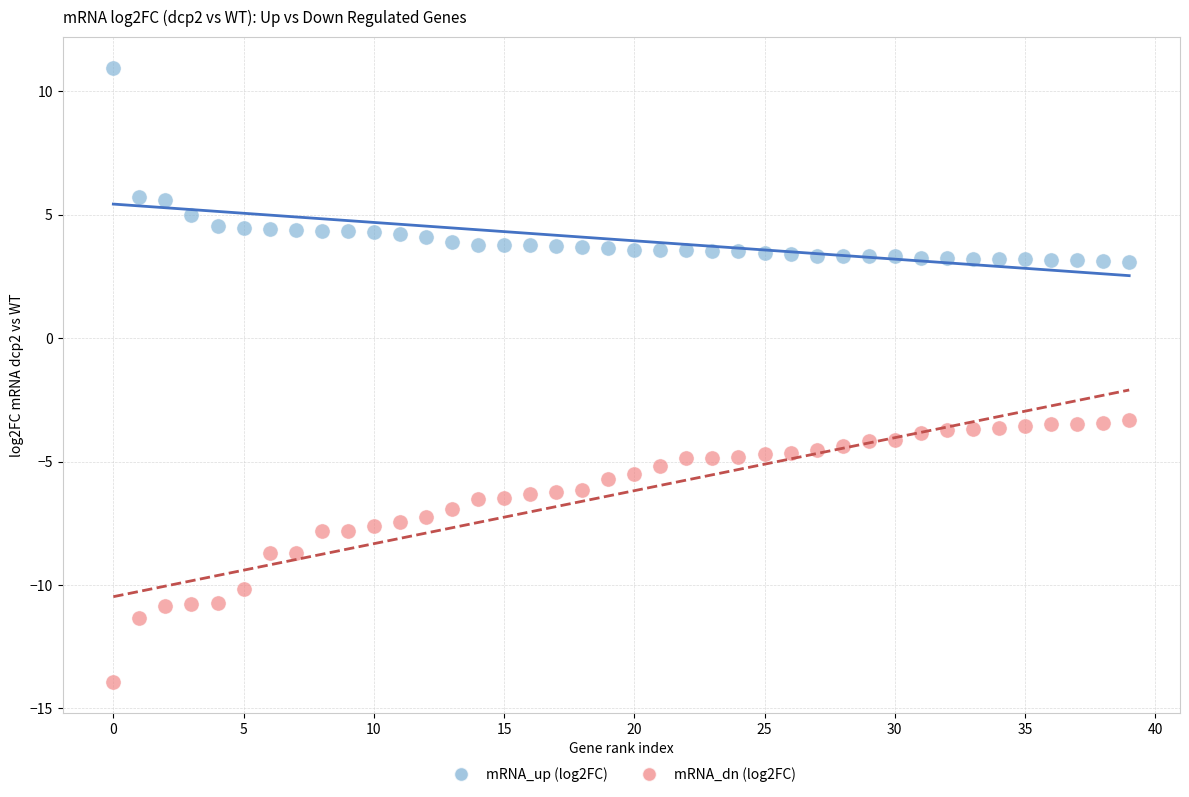

Which series has the widest spread of Y values?

mRNA_dn (log2FC)